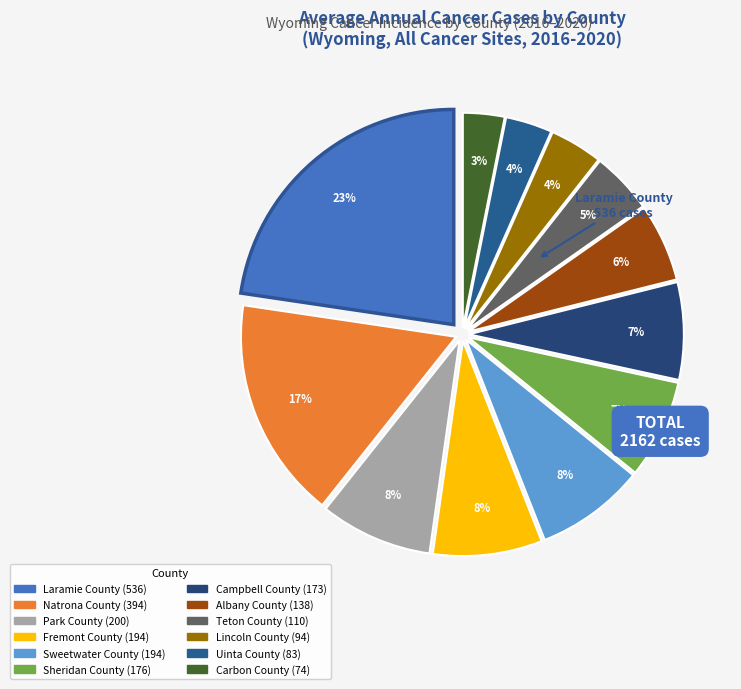

To the nearest percent, what portion does Lincoln County represent?

4%